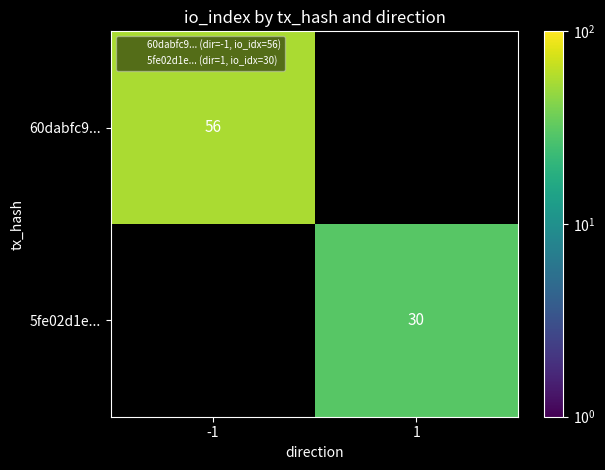

Read the 5fe02d1e... value at 1.

30.0